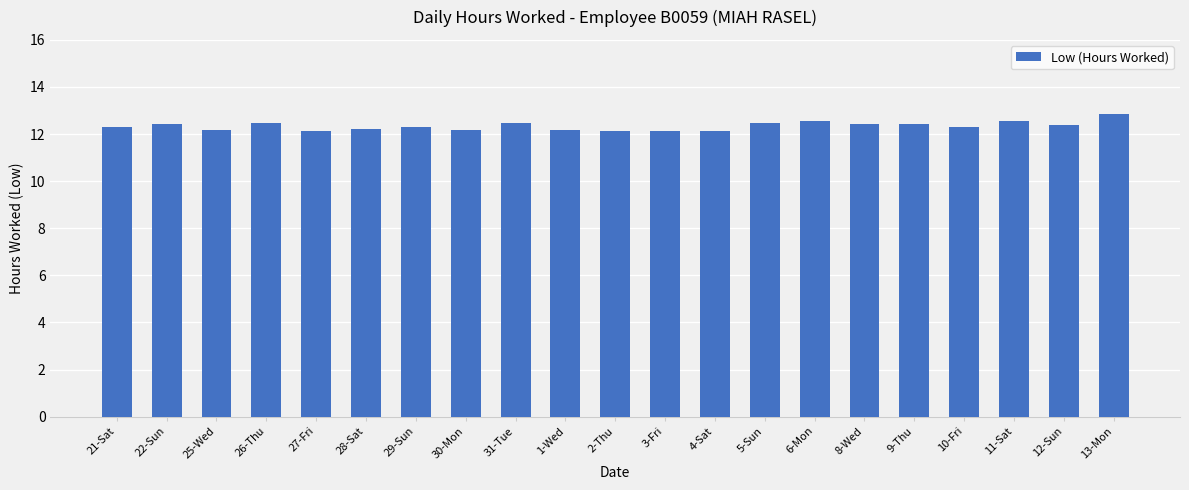

Does the chart contain any negative values?

No